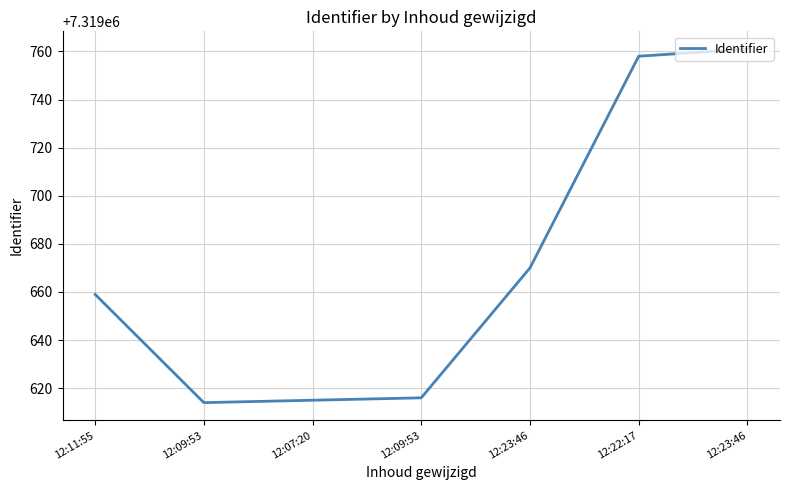

How many distinct data groups are displayed?

1